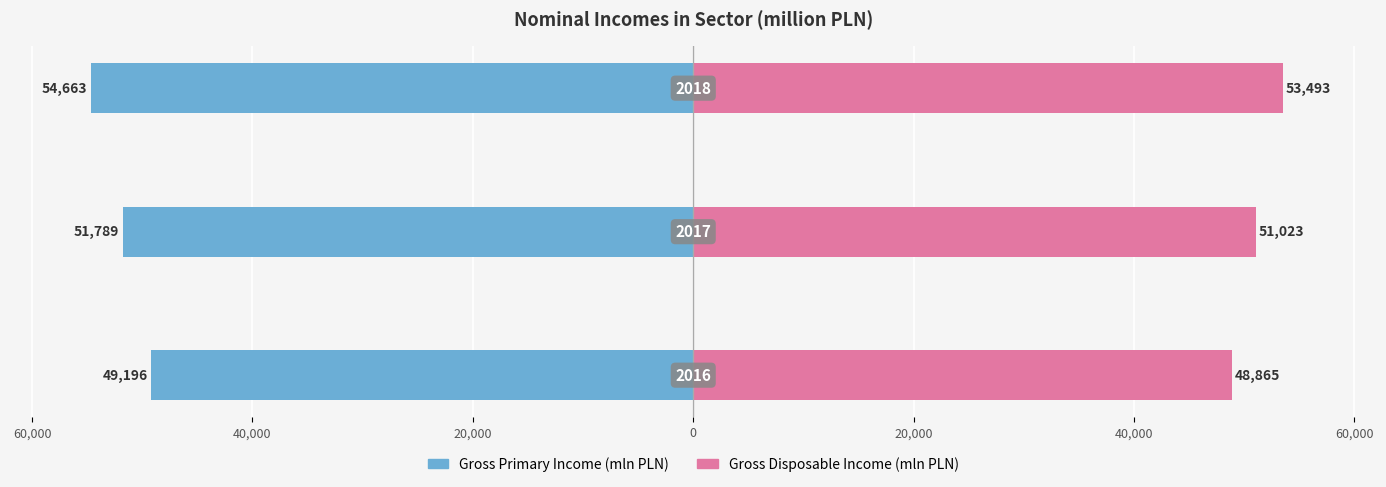

Reading right to left, transcribe all the data shown in this chart.

w milionach złotych (Gross primary income): 20,000=-54663	40,000=-51789	60,000=-49196
w milionach złotych (Gross disposable income): 20,000=53493	40,000=51023	60,000=48865